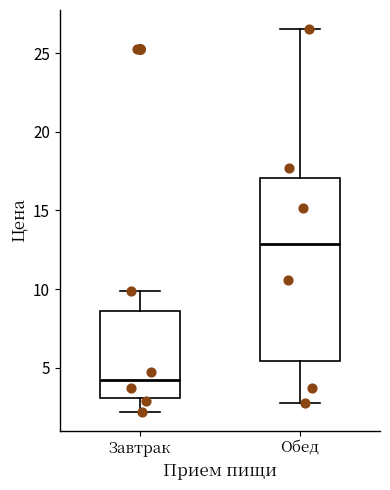

Where is the lower edge of the box for Завтрак on the y-axis? The values are not printed on the chart, so give them approximately, as read against the axis.

3.0